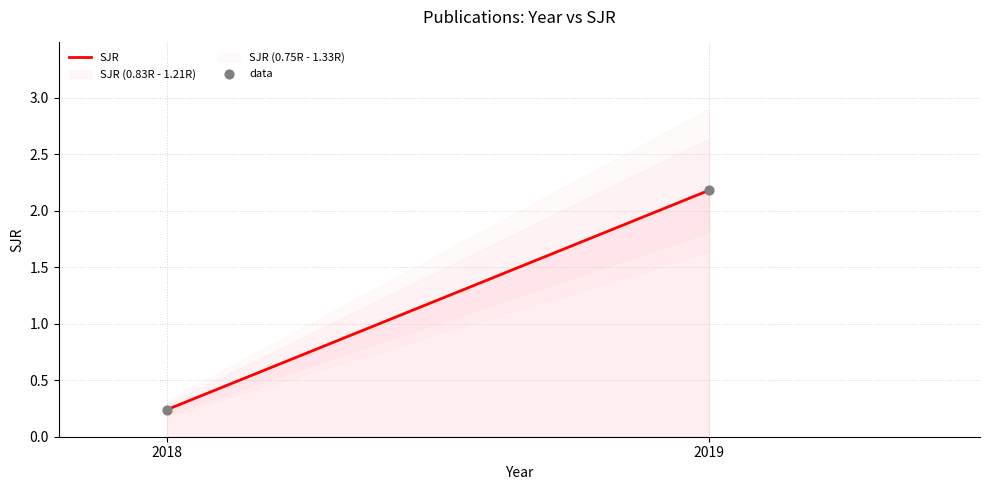

What is the average Y value?

1.2